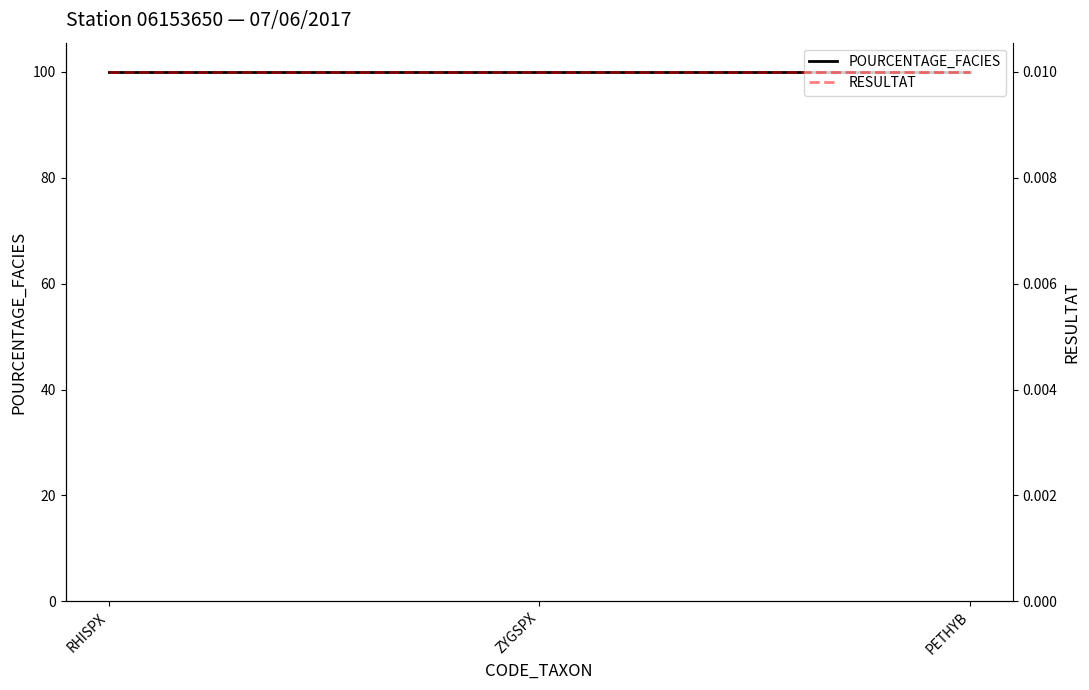

Reading left to right, transcribe all the data shown in this chart.

POURCENTAGE_FACIES: RHISPX=100.0	ZYGSPX=100.0	PETHYB=100.0
RESULTAT: RHISPX=0.0	ZYGSPX=0.0	PETHYB=0.0